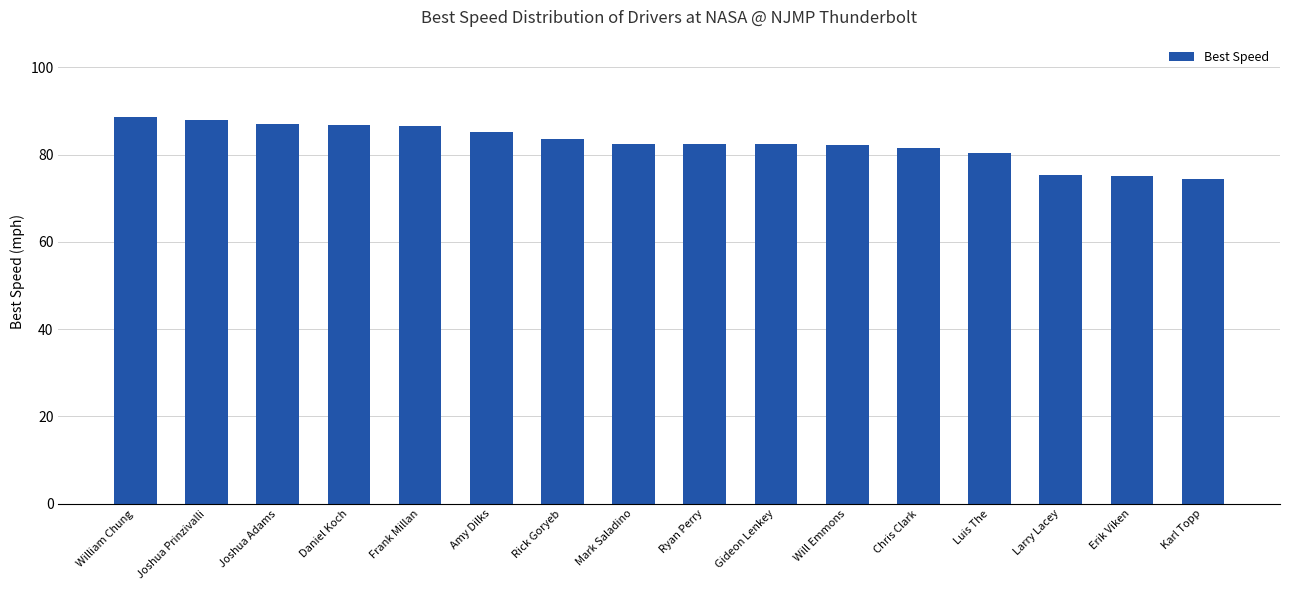

What is the change in value from Amy Dilks to Mark Saladino?

-2.6